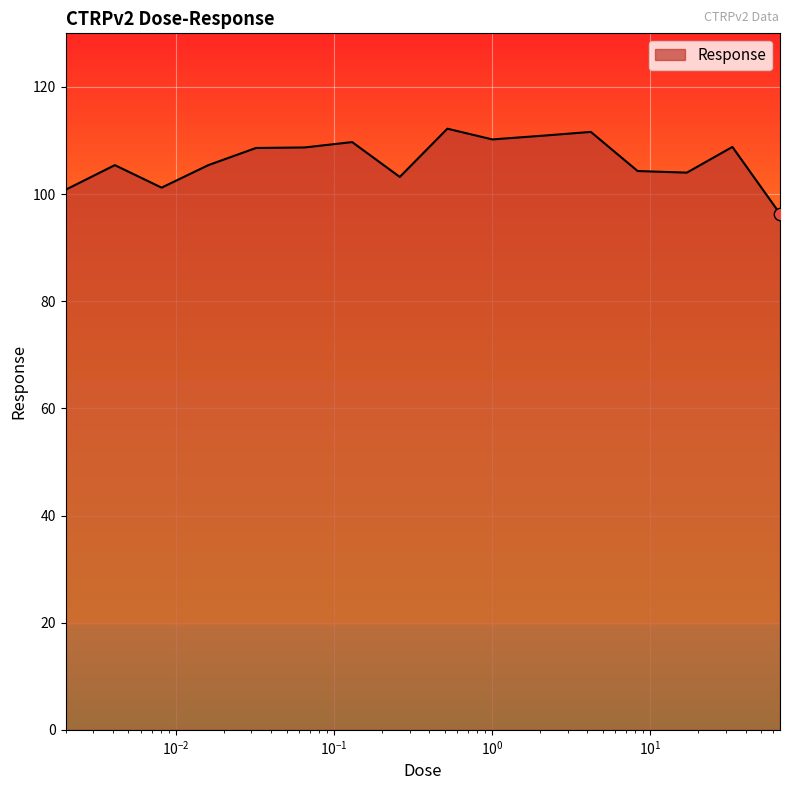

What is the maximum value shown in the chart?

112.2